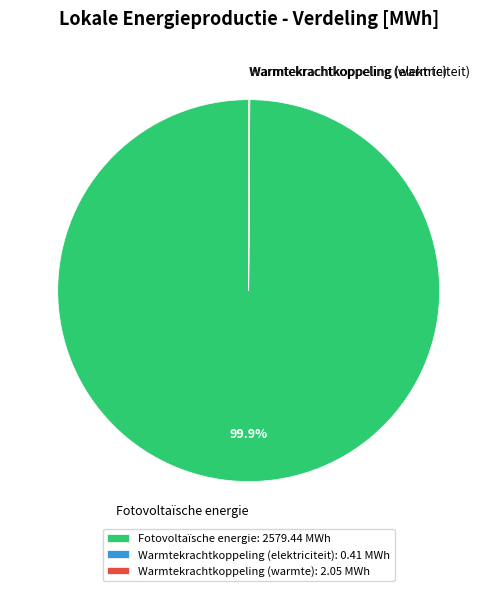

Does any single category account for the majority?

Yes